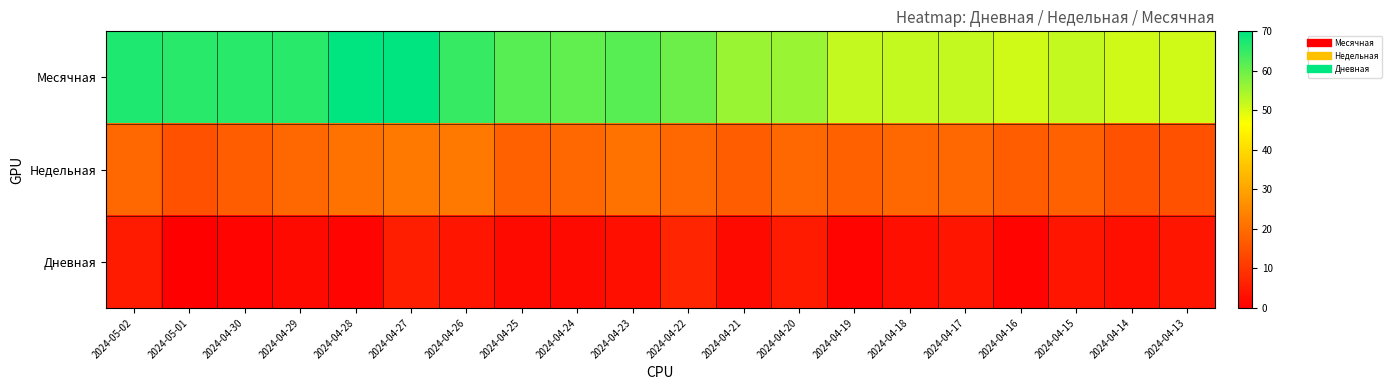

How many categories are shown in the chart?

20